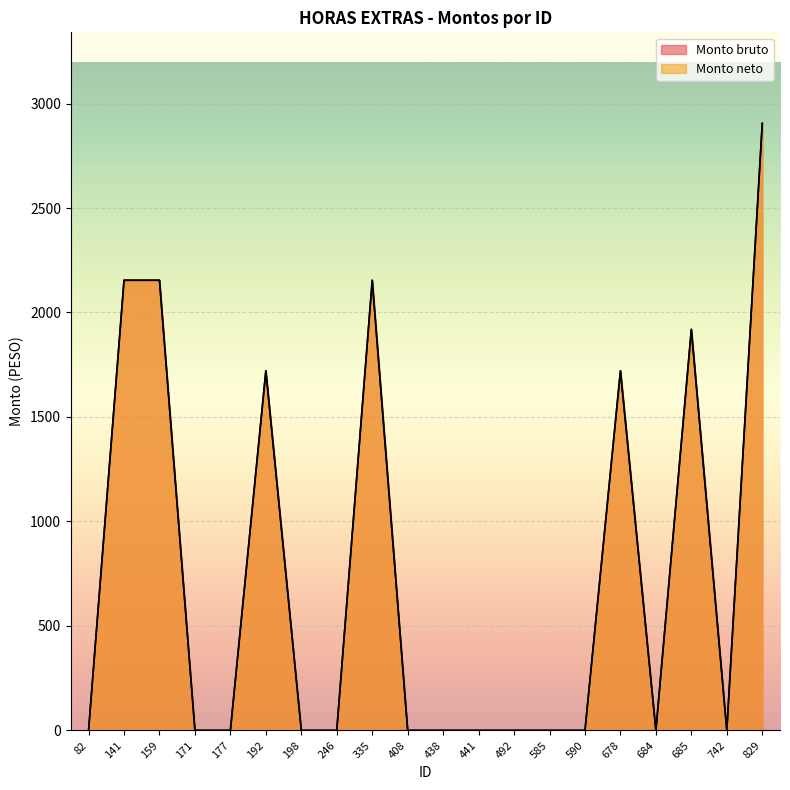

Reading left to right, extract all data points from this chart.

Monto bruto: 82=0.0	141=2154.3	159=2154.3	171=0.0	177=0.0	192=1721.0	198=0.0	246=0.0	335=2154.3	408=0.0	438=0.0	441=0.0	492=0.0	585=0.0	590=0.0	678=1721.0	684=0.0	685=1919.0	742=0.0	829=2905.0
Monto neto: 82=0.0	141=2154.3	159=2154.3	171=0.0	177=0.0	192=1721.0	198=0.0	246=0.0	335=2154.3	408=0.0	438=0.0	441=0.0	492=0.0	585=0.0	590=0.0	678=1721.0	684=0.0	685=1919.0	742=0.0	829=2905.0